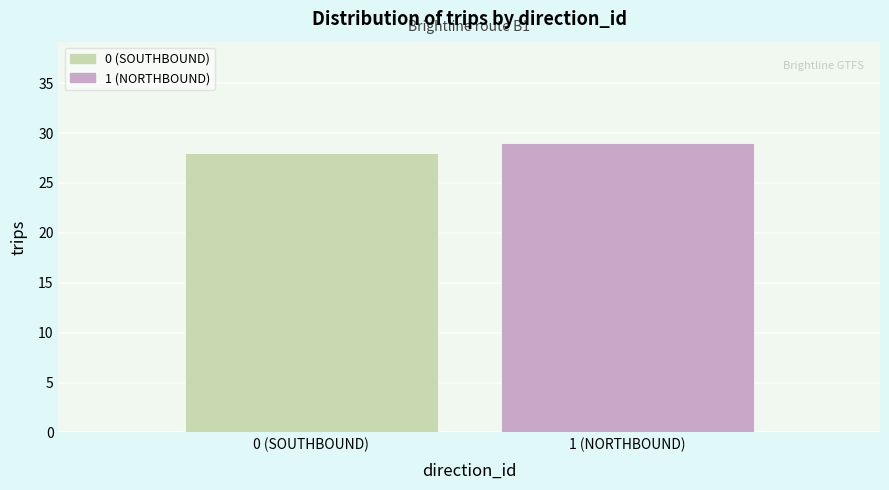

Reading left to right, transcribe all the data shown in this chart.

0 (SOUTHBOUND)=28	1 (NORTHBOUND)=29